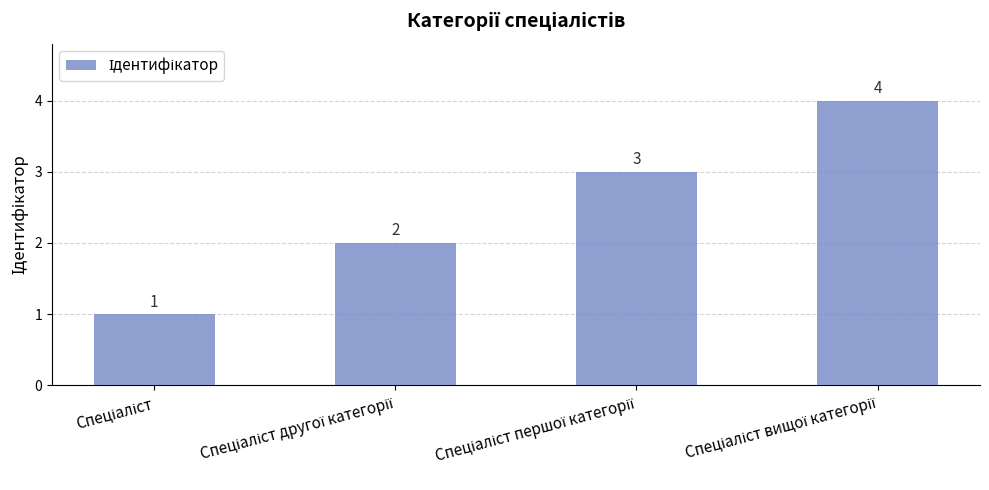

What is the difference between the maximum and minimum values?

3